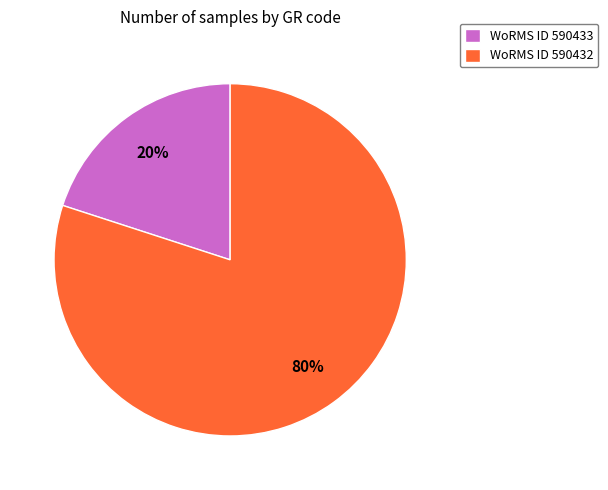

Is the sum of WoRMS ID 590432 and WoRMS ID 590433 greater than half?

Yes